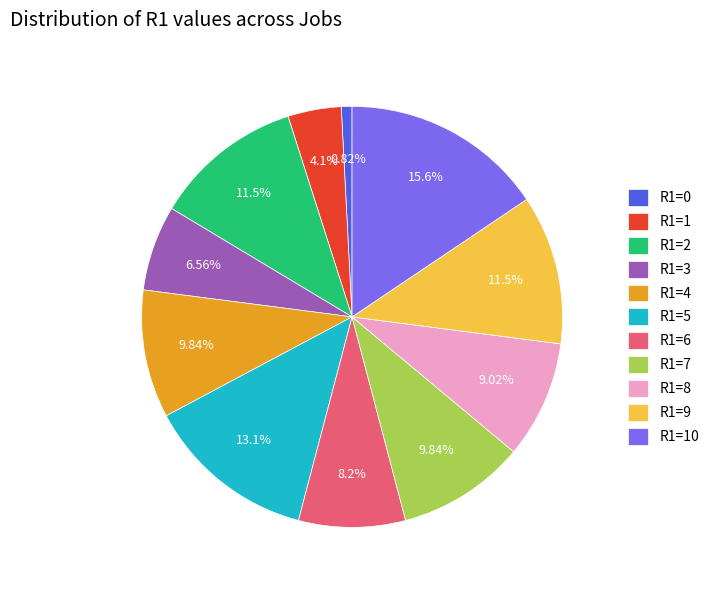

What is the ratio of the value at R1=5 to the value at R1=10?

0.8